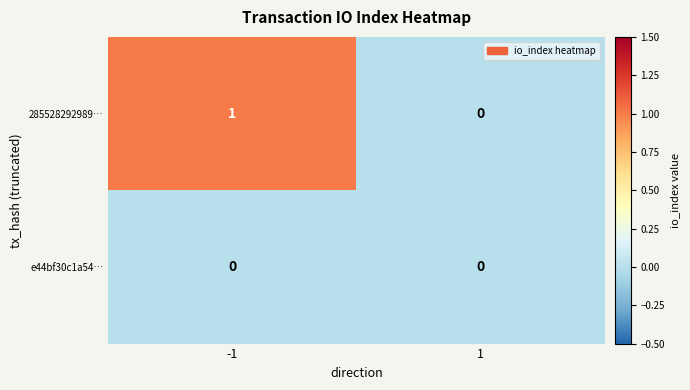

What is the spread (max minus min) of values at -1?

1